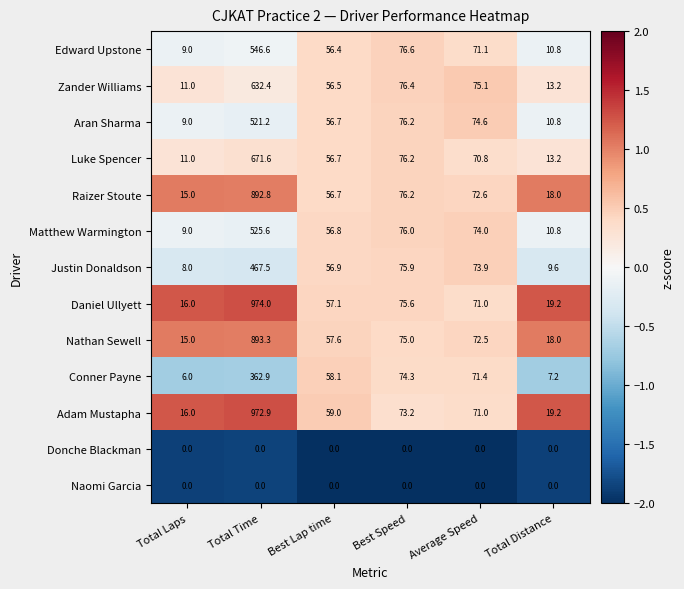

At how many categories does at least one series exceed 0?

6